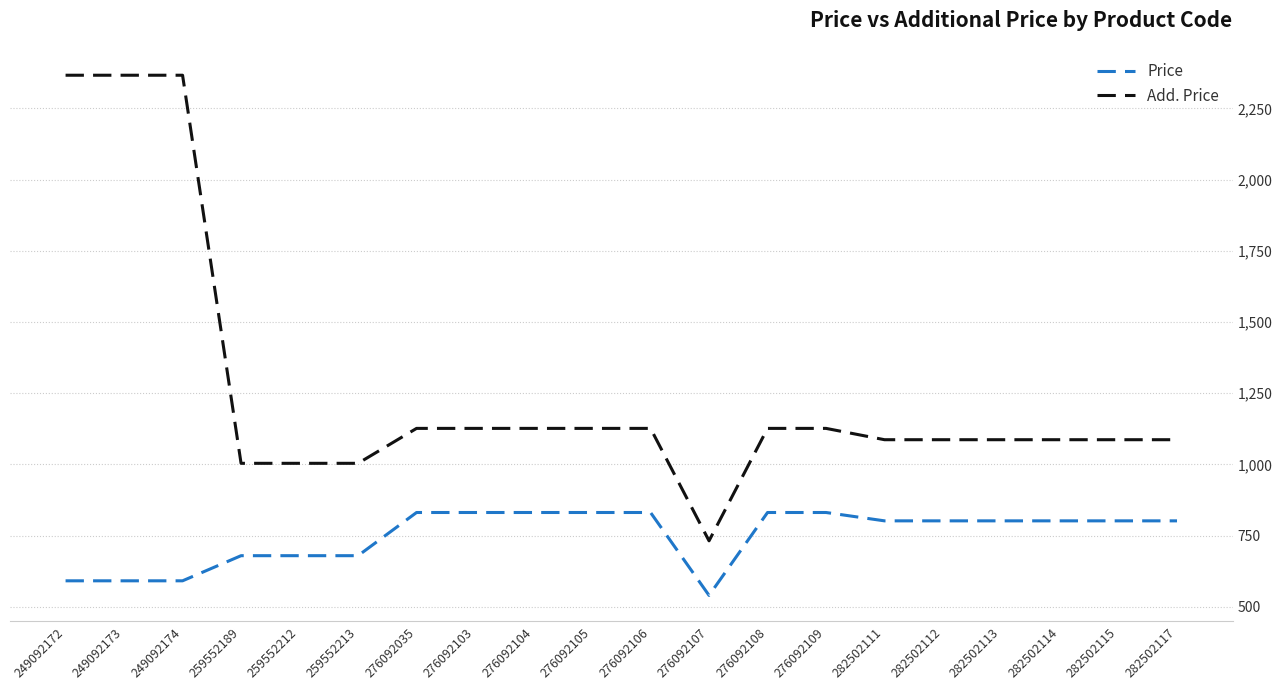

Reading left to right, list all the values displayed in this chart.

Price: 249092172=591.6	249092173=591.6	249092174=591.6	259552189=679.8	259552212=679.8	259552213=679.8	276092035=831.5	276092103=831.5	276092104=831.5	276092105=831.5	276092106=831.5	276092107=540.5	276092108=831.5	276092109=831.5	282502111=802.1	282502112=802.1	282502113=802.1	282502114=802.1	282502115=802.1	282502117=802.1
Add. Price: 249092172=2366.5	249092173=2366.5	249092174=2366.5	259552189=1004.1	259552212=1004.1	259552213=1004.1	276092035=1126.7	276092103=1126.7	276092104=1126.7	276092105=1126.7	276092106=1126.7	276092107=732.0	276092108=1126.7	276092109=1126.7	282502111=1087.0	282502112=1087.0	282502113=1087.0	282502114=1087.0	282502115=1087.0	282502117=1087.0